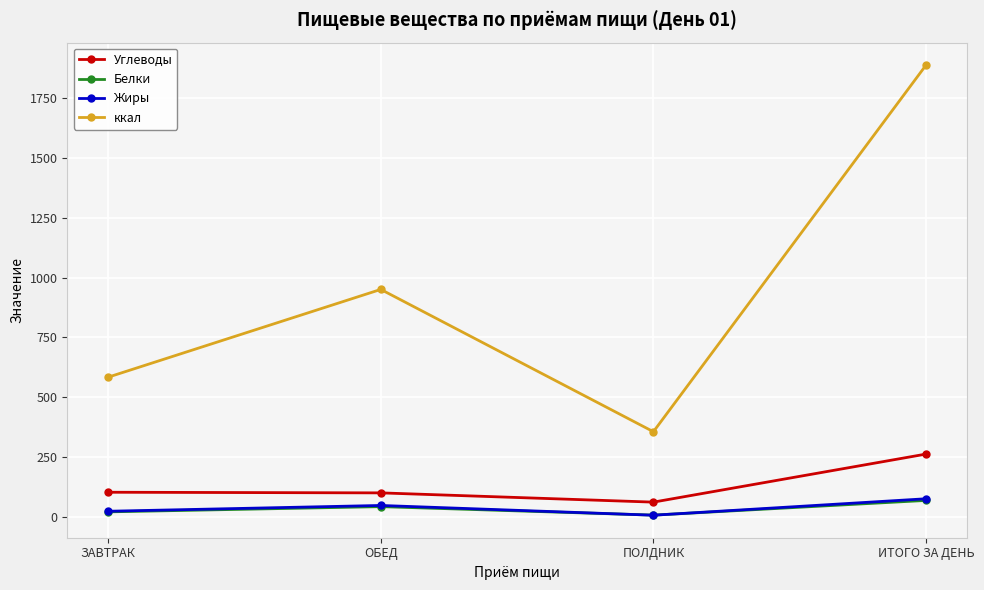

How many values in the Белки series exceed 41?

2